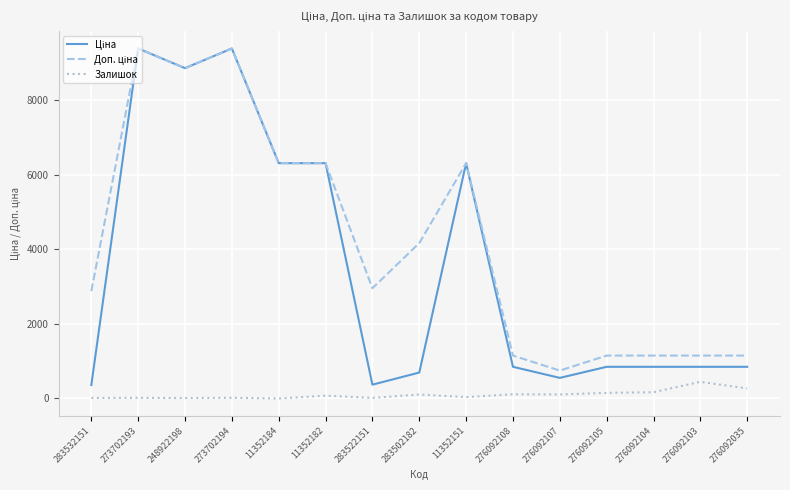

How many lines are shown in the chart?

3